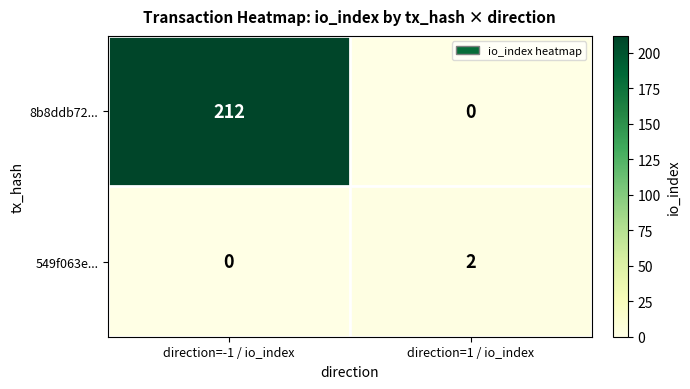

At which label is 549f063e... closest to 1?

direction=-1 / io_index